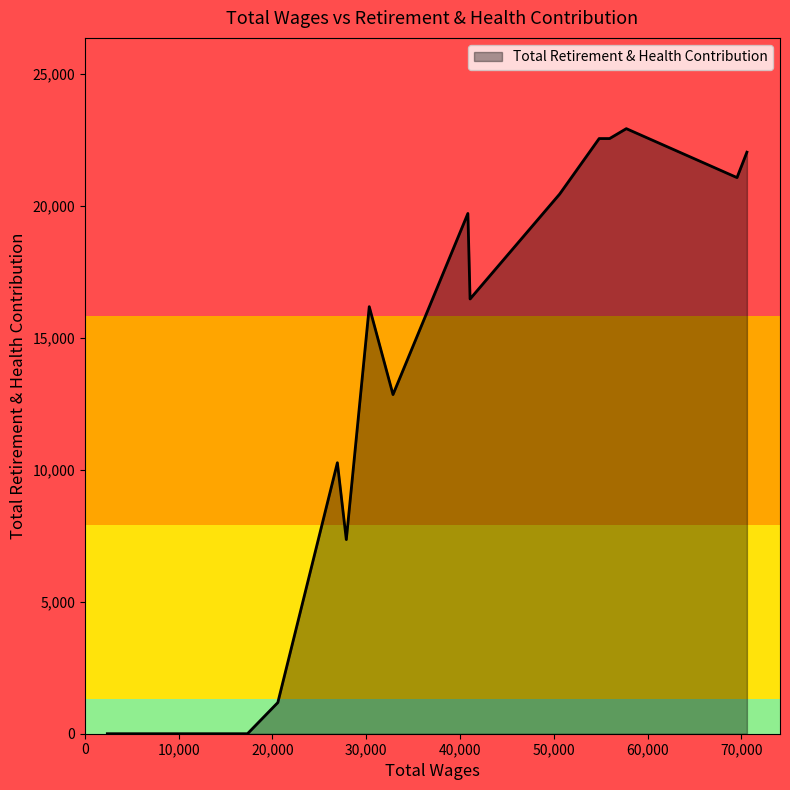

How many series are shown in this chart?

1